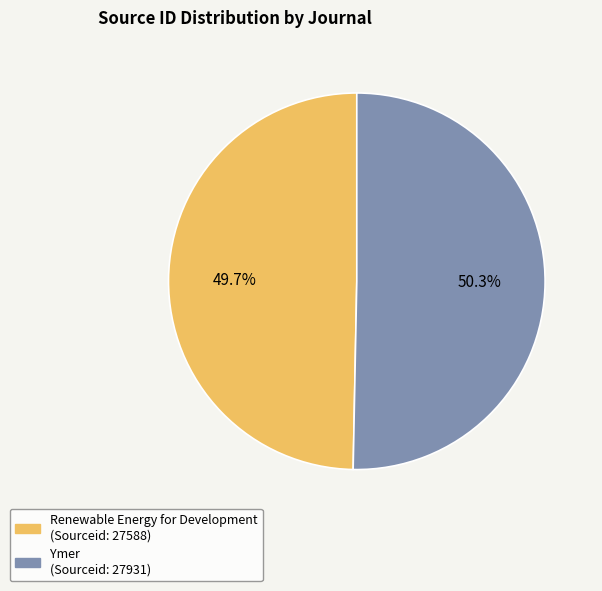

How much of the chart is everything except Renewable Energy for Development?

50.3%